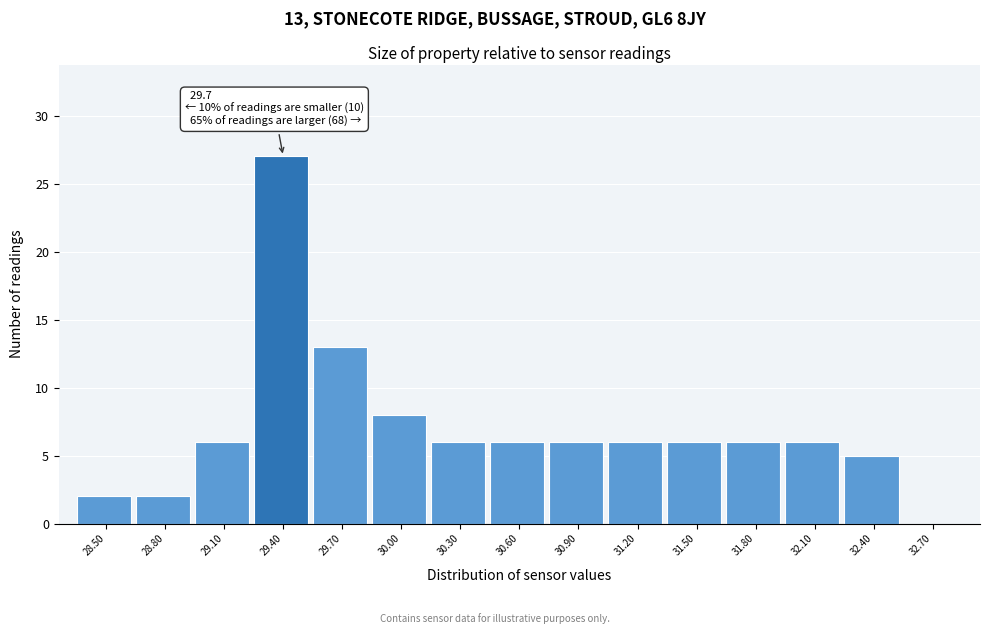

Reading left to right, extract all data points from this chart.

28.50=2	28.80=2	29.10=6	29.40=27	29.70=13	30.00=8	30.30=6	30.60=6	30.90=6	31.20=6	31.50=6	31.80=6	32.10=6	32.40=5	32.70=0